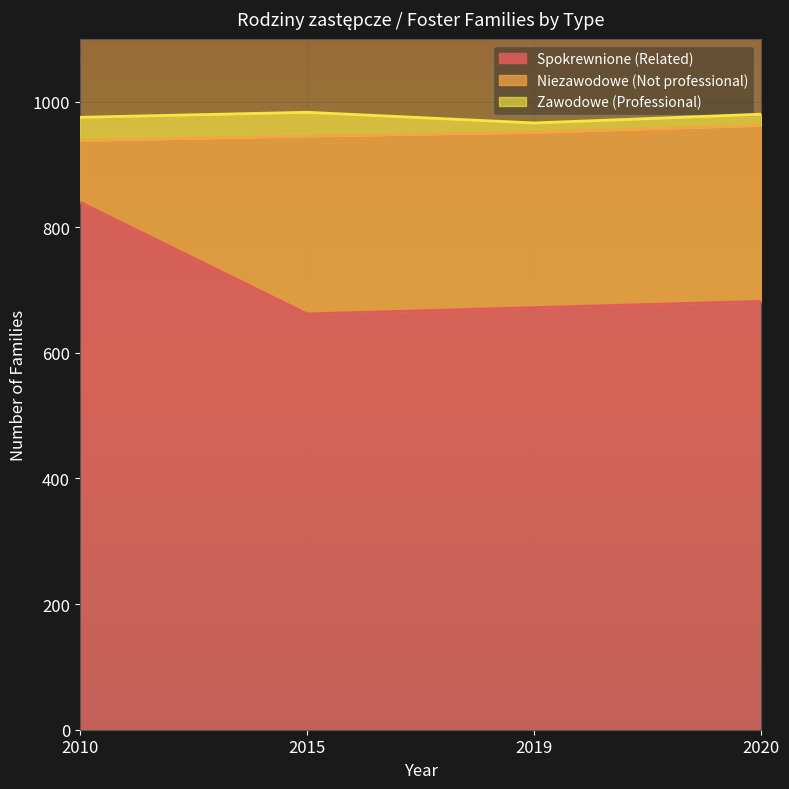

Which has a higher value, 2015 or 2019?

2019